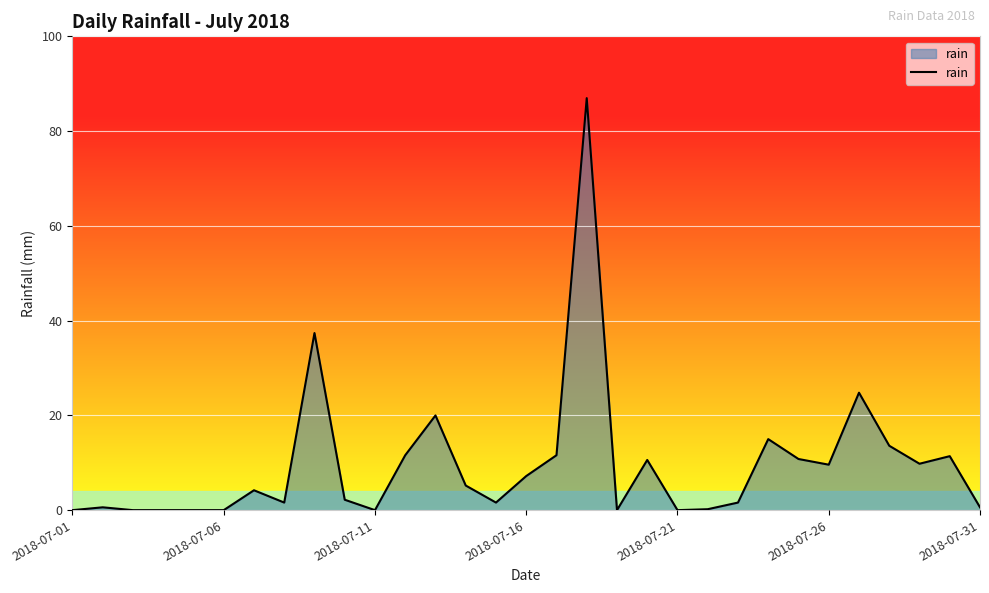

True or false: there are more than 1 points higher than both neighbors.

True